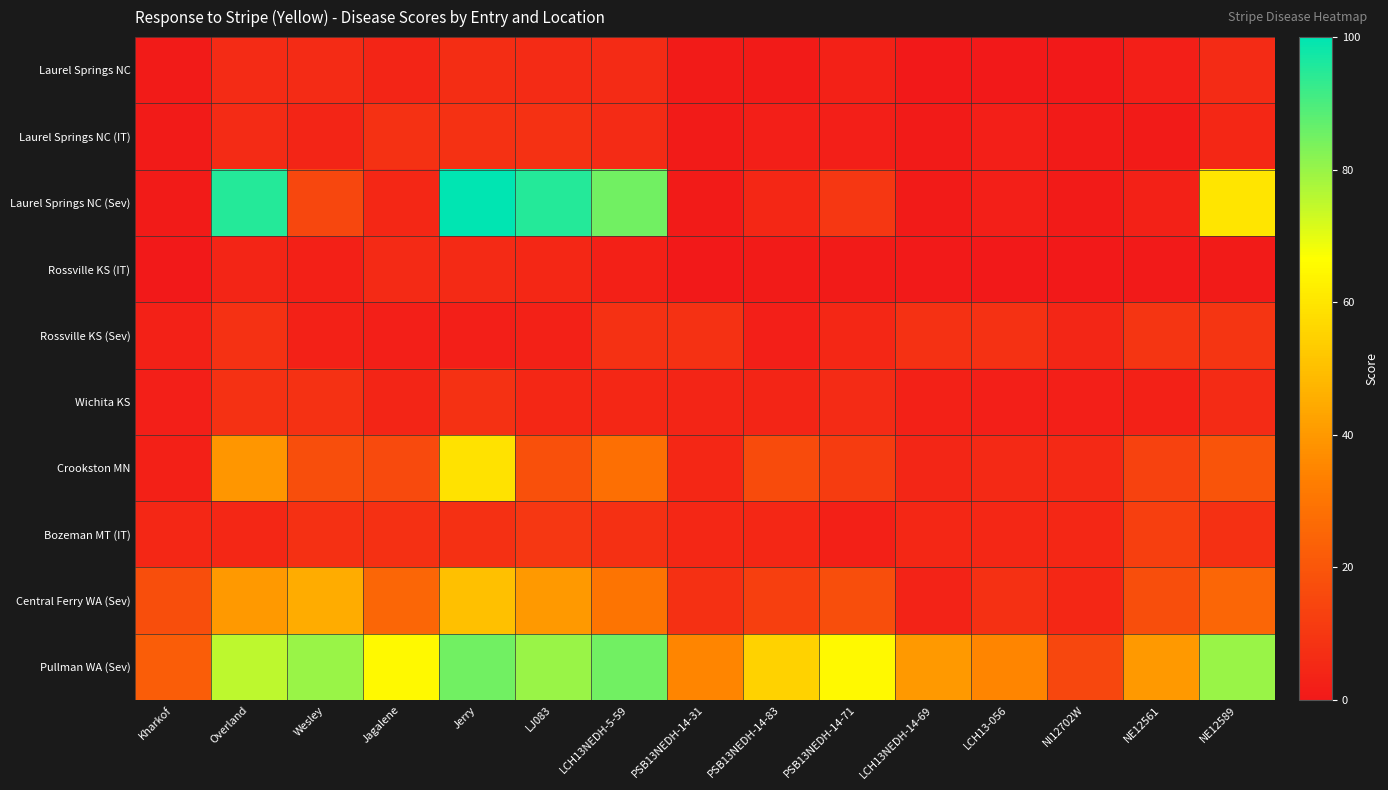

Which series has the largest total across all categories?

Pullman WA (Sev)